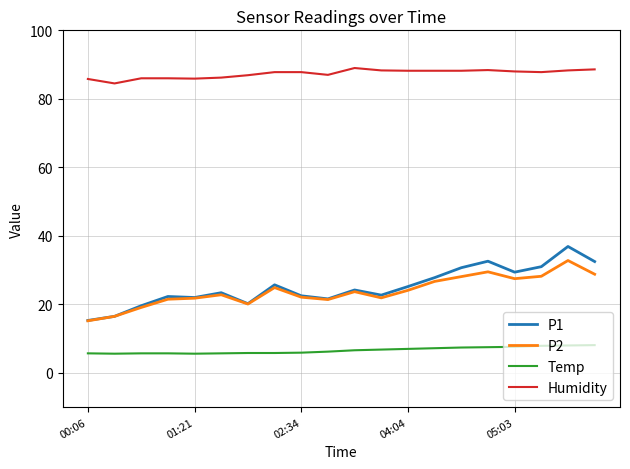

Which series has the largest total across all categories?

Humidity